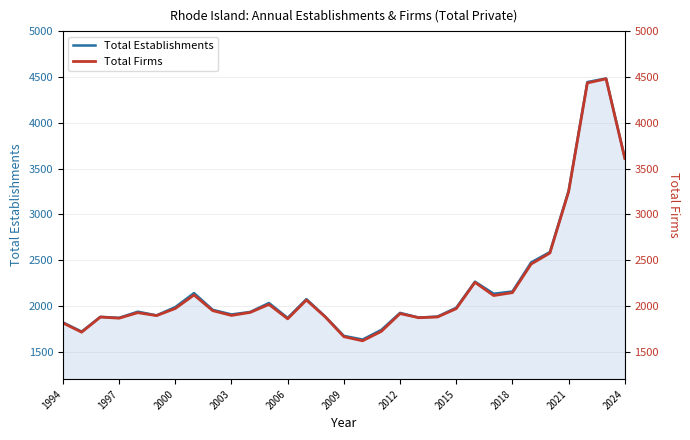

At how many categories does at least one series exceed 3520?

3